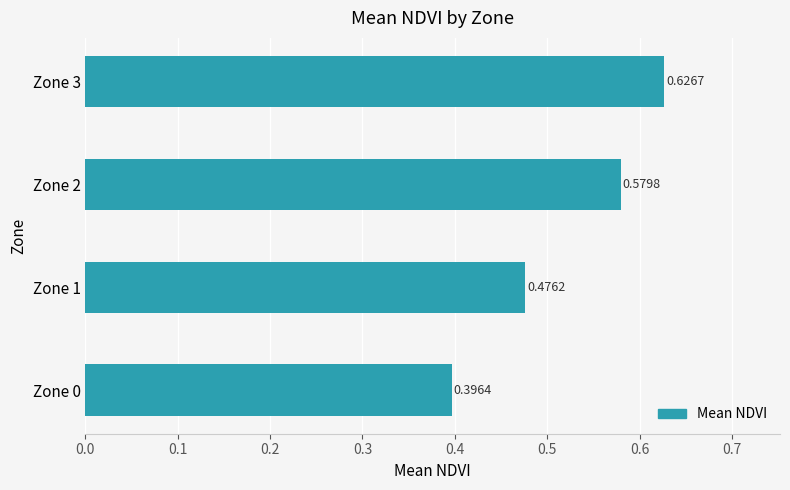

What is the difference between the maximum and minimum values?

0.2